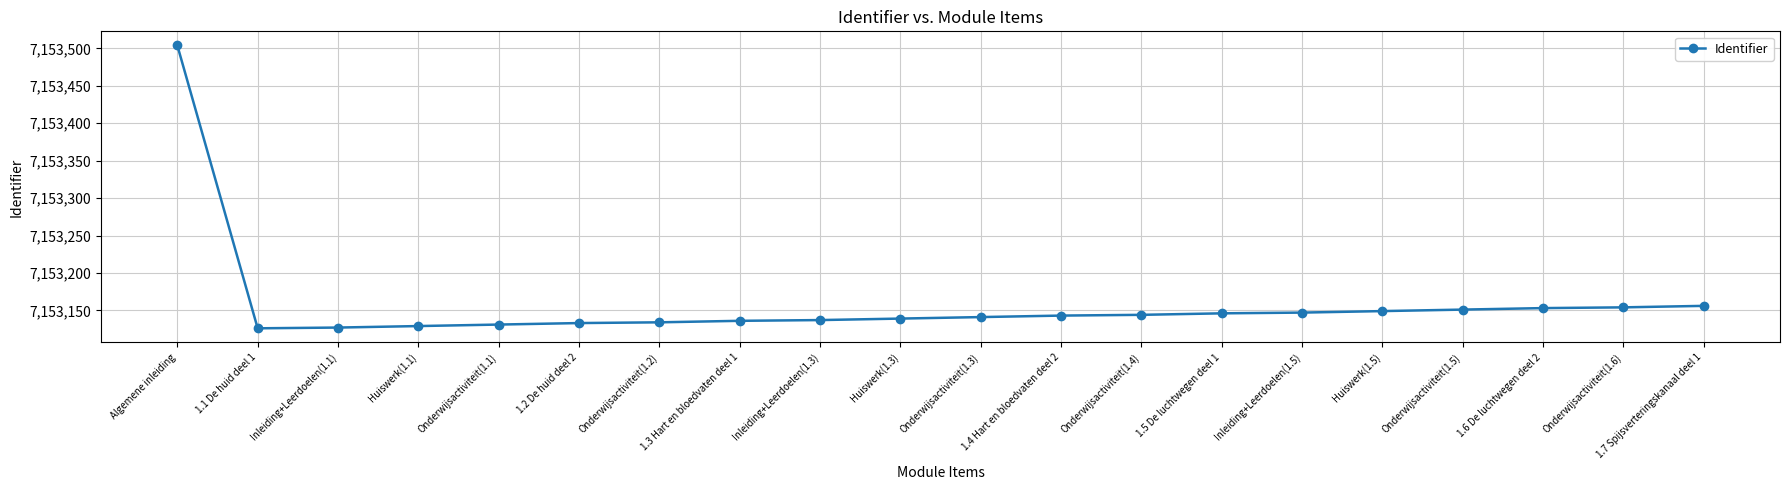

Which category has the highest value across all series?

Algemene inleiding